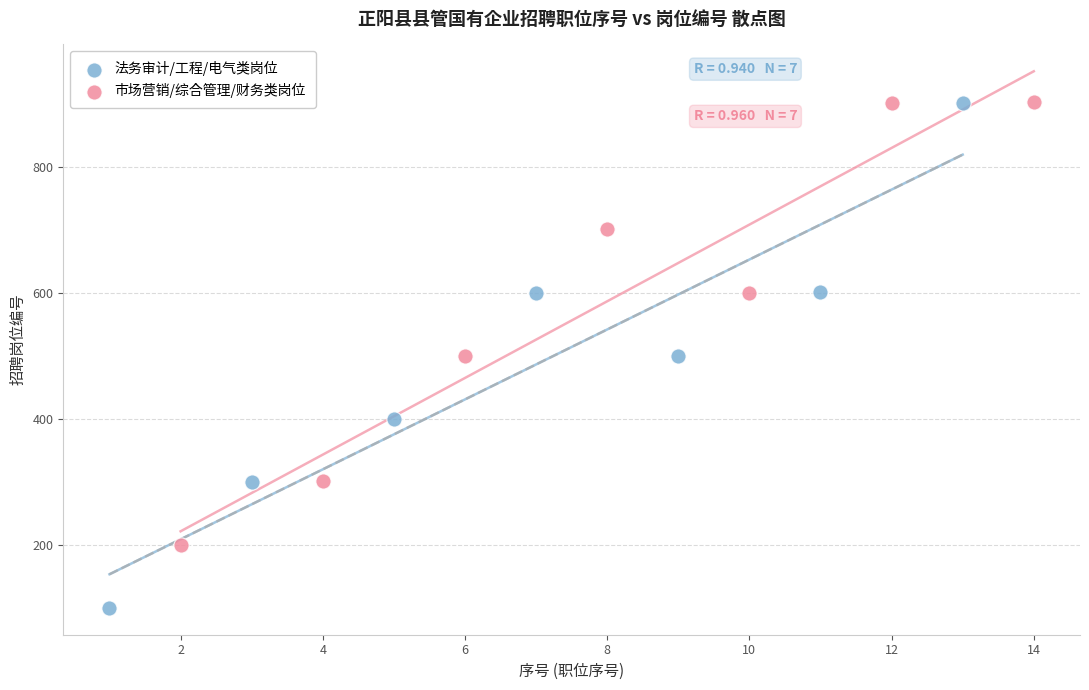

Which series reaches the minimum Y coordinate?

法务审计/工程/电气类岗位